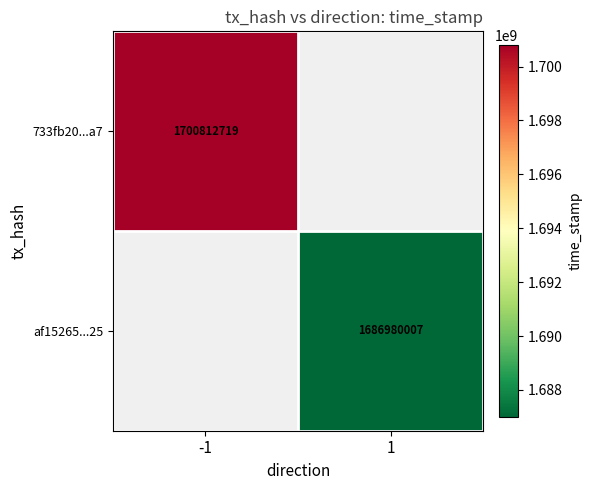

At how many categories does at least one series exceed 1692725549?

1